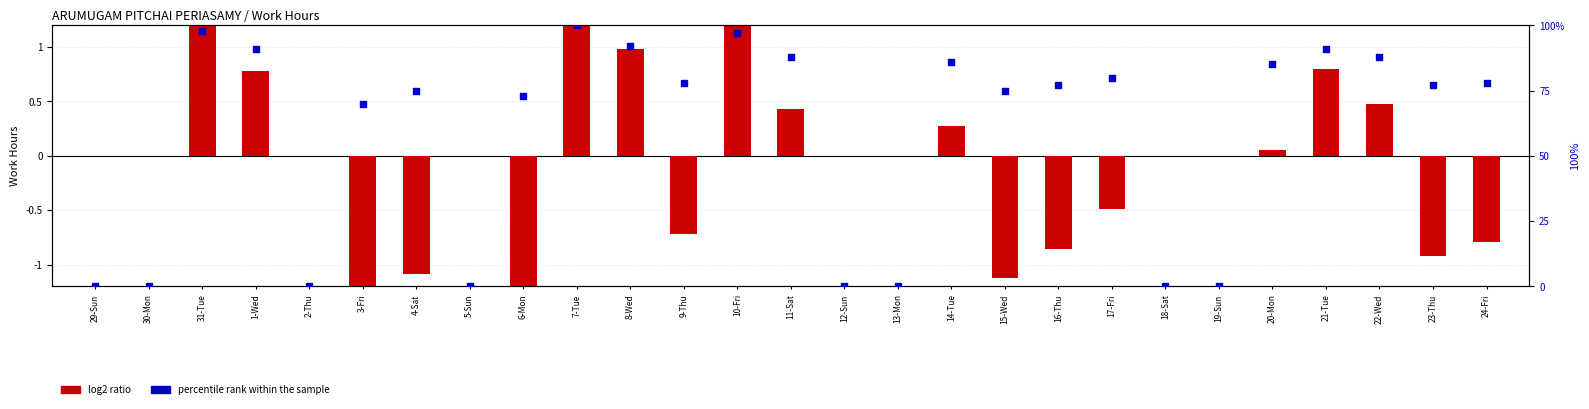

At which category is the sum across all series the highest?

7-Tue